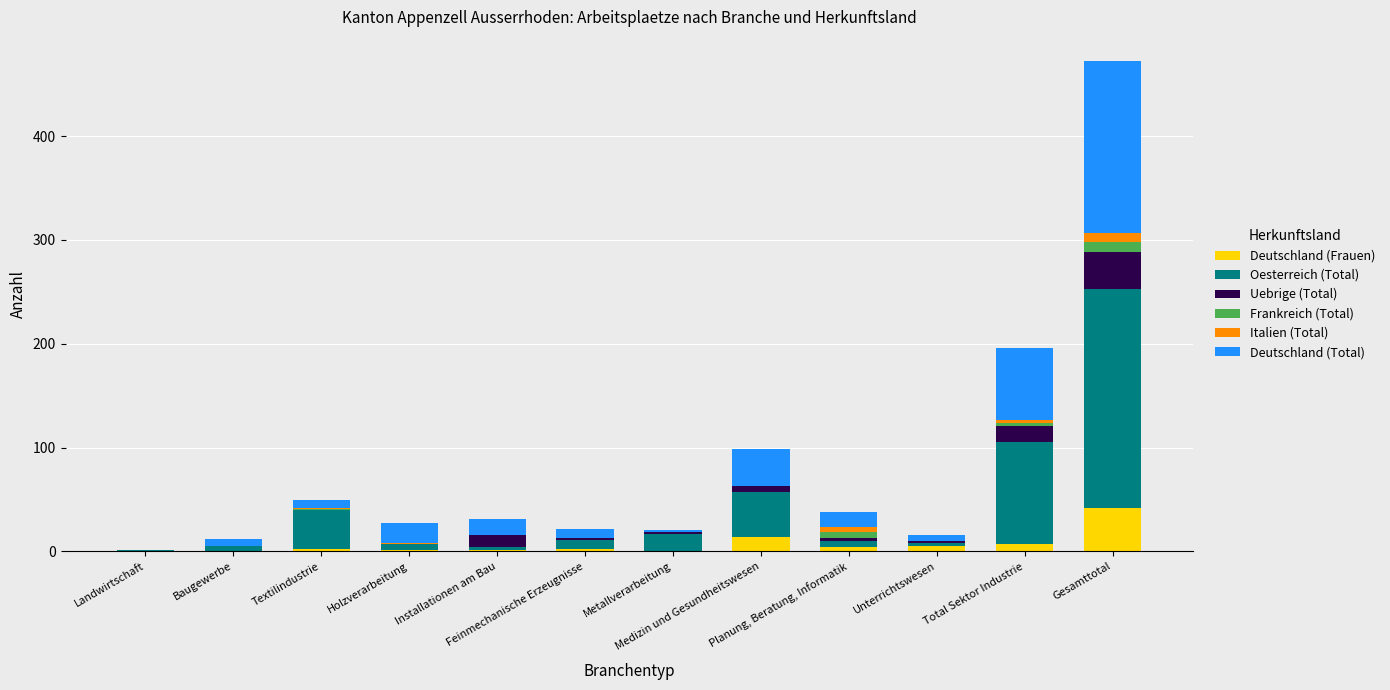

What is the maximum value for Deutschland (Frauen)?

42